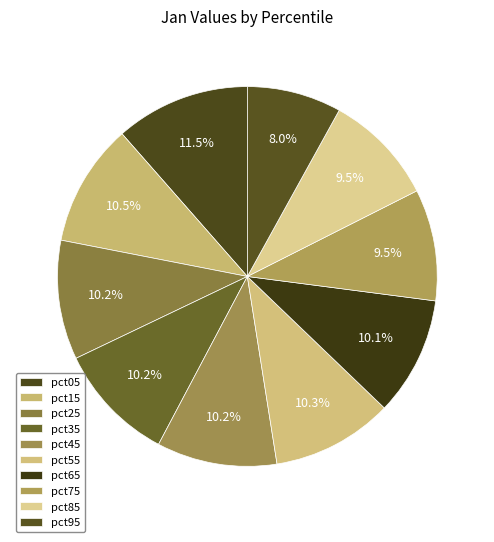

What is the largest slice in the pie chart?

pct05